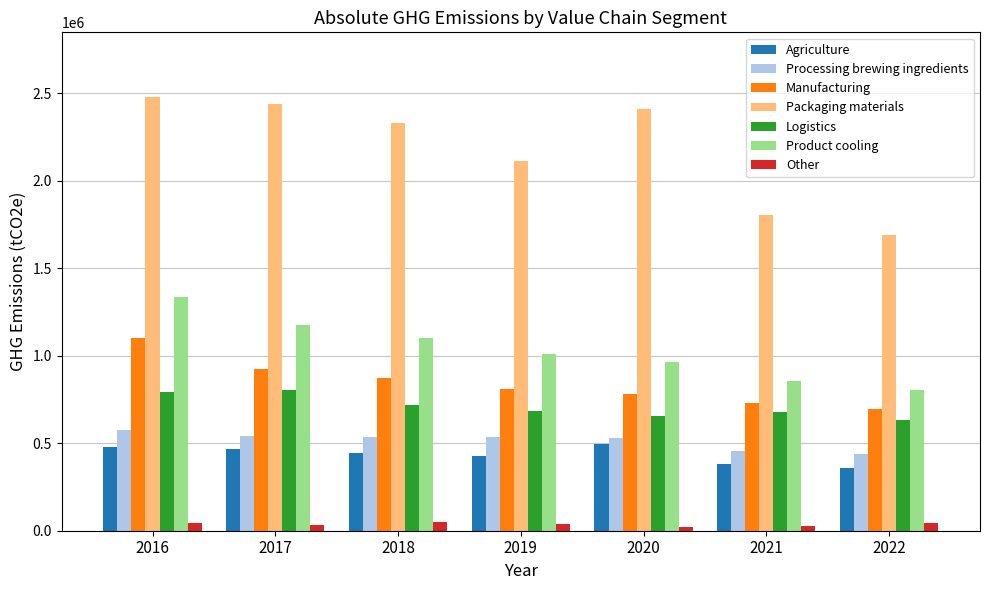

Does the chart contain any negative values?

No